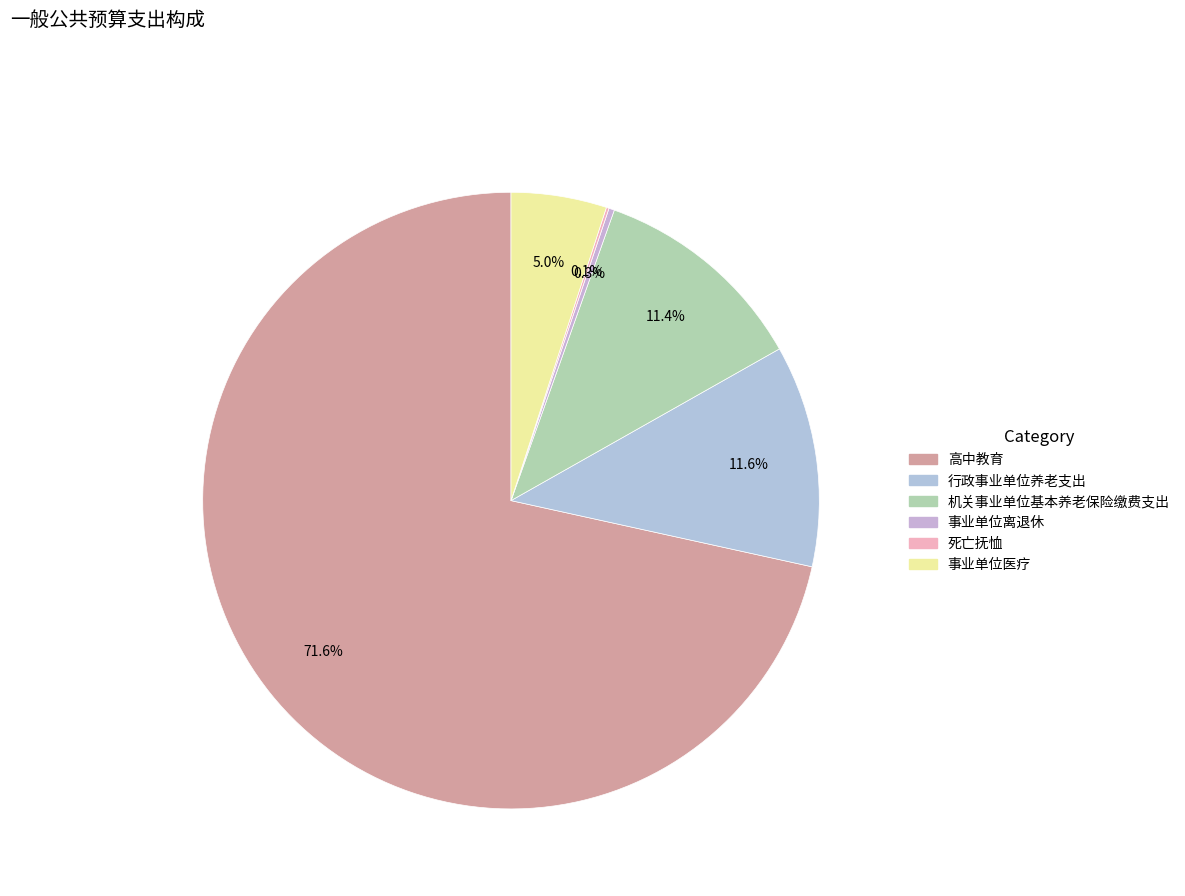

Do 高中教育 and 死亡抚恤 together represent more than half of the pie?

Yes